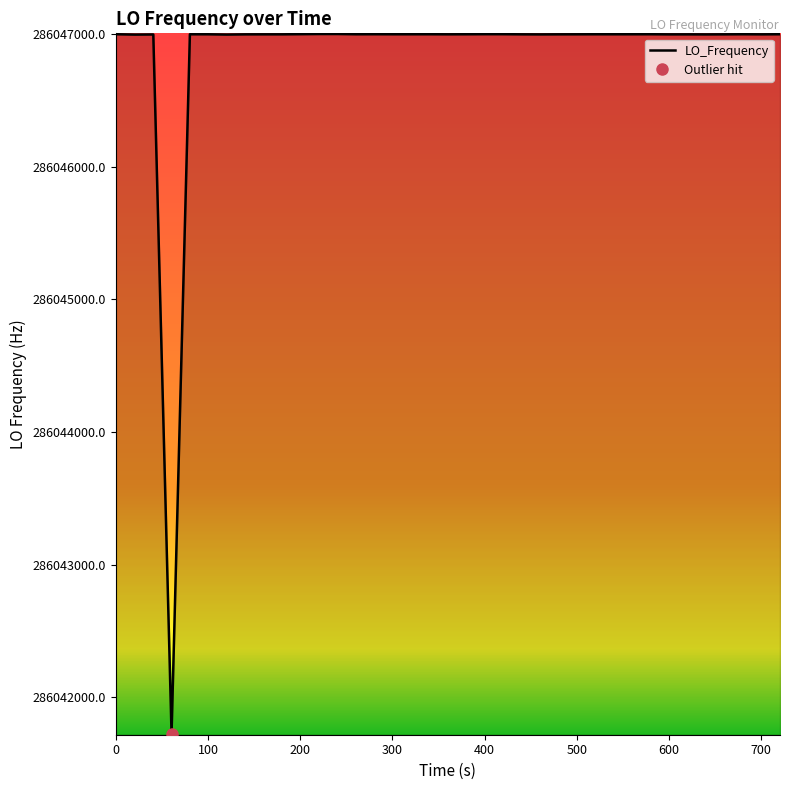

What is the maximum value for LO_Frequency?

286047001.2